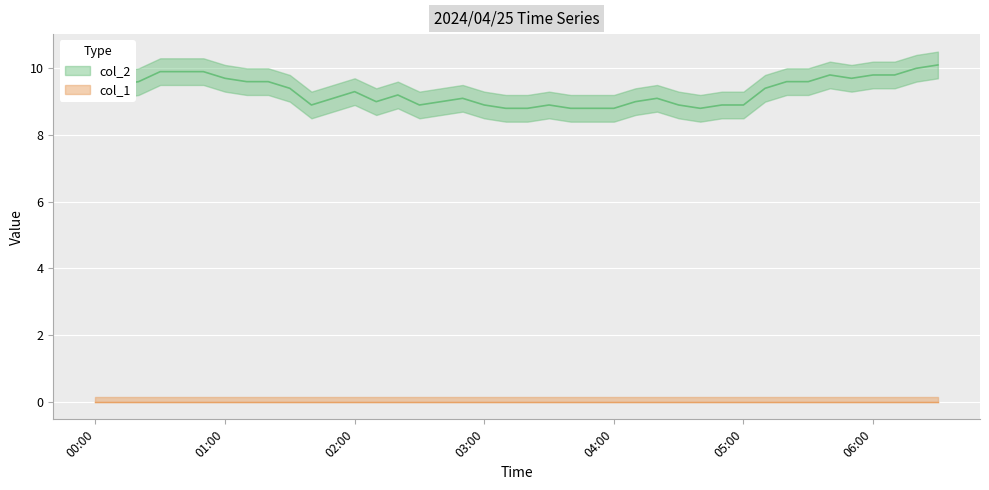

How many interior local valleys (lower than both neighbors) does the data have?

6